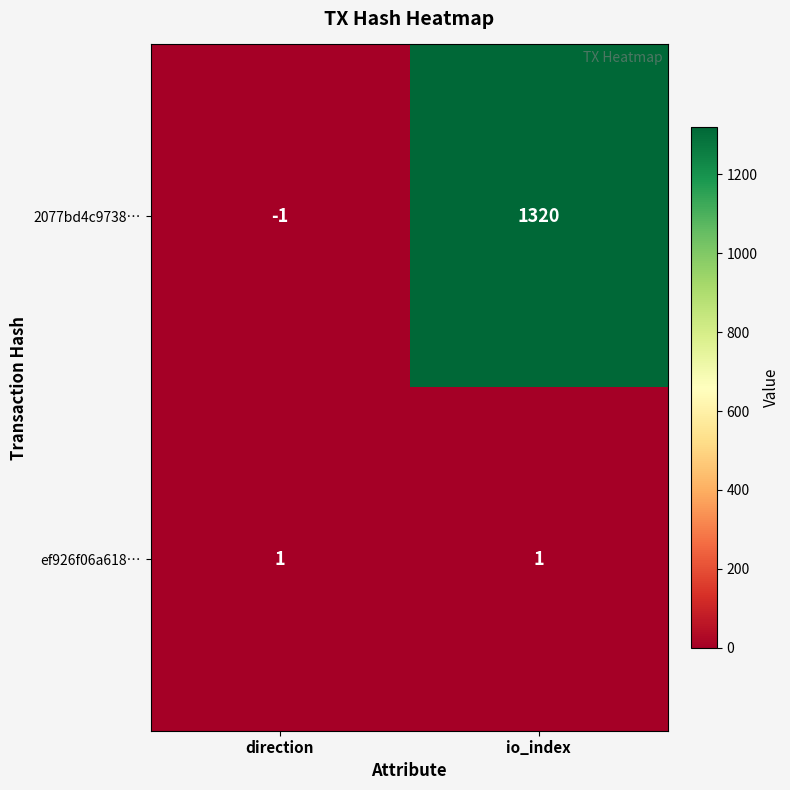

How many data points does each series have?

2